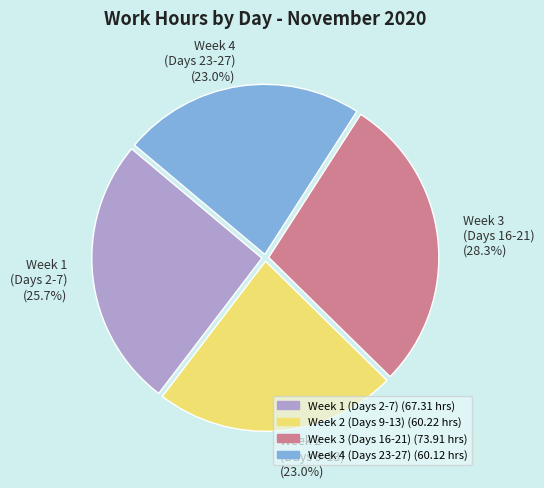

Approximately how many times larger is the value at Week 1 (Days 2-7) (25.7%) compared to Week 4 (Days 23-27) (23.0%)?

1.1